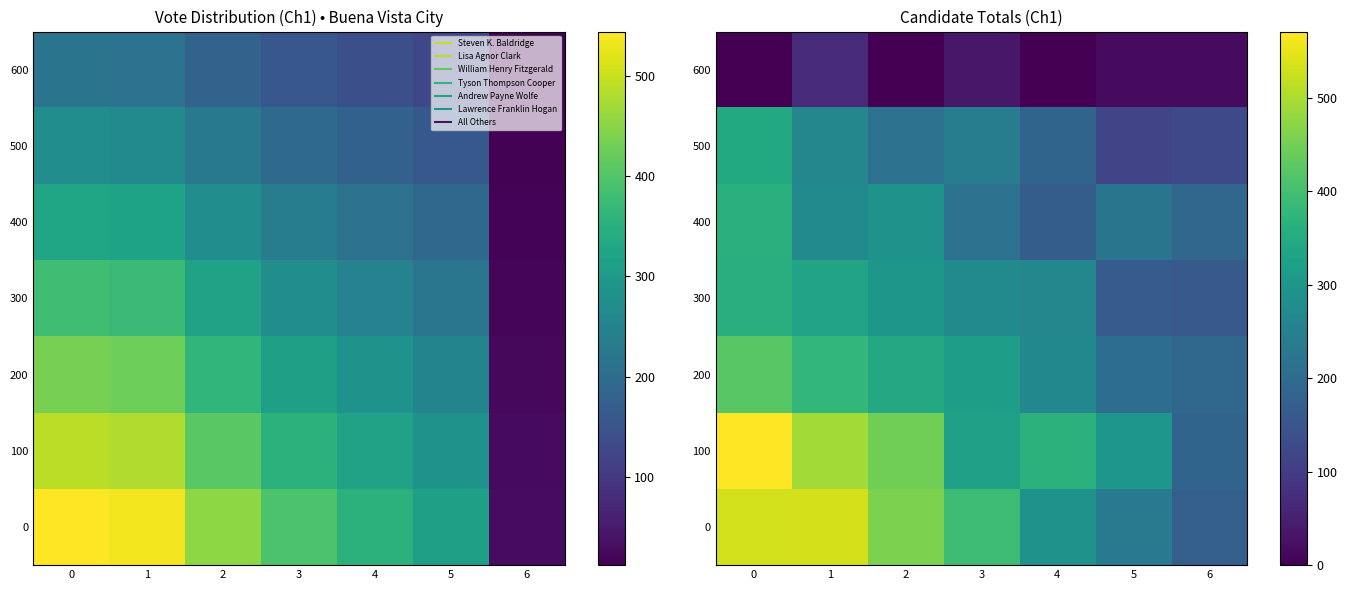

What is the sum of the 600 values at 5 and 1?

84.9